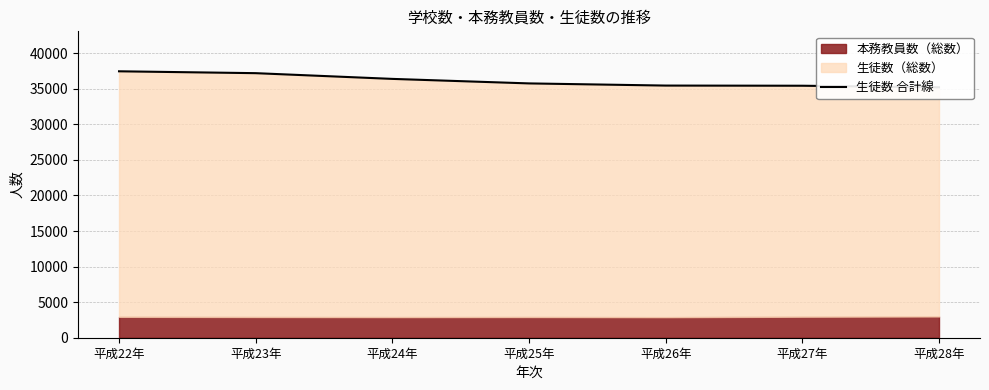

Approximately how many times larger is the value at 平成23年 compared to 平成27年?

1.0